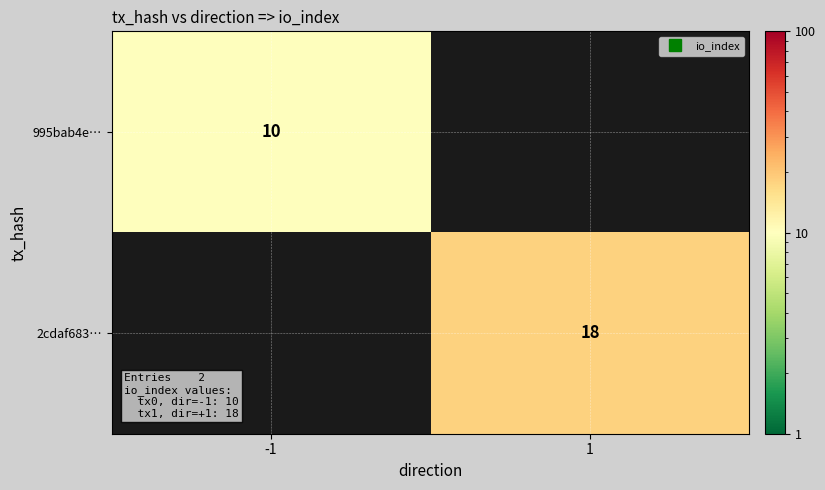

The value of 995bab4e… at -1 is 15. True or false?

False